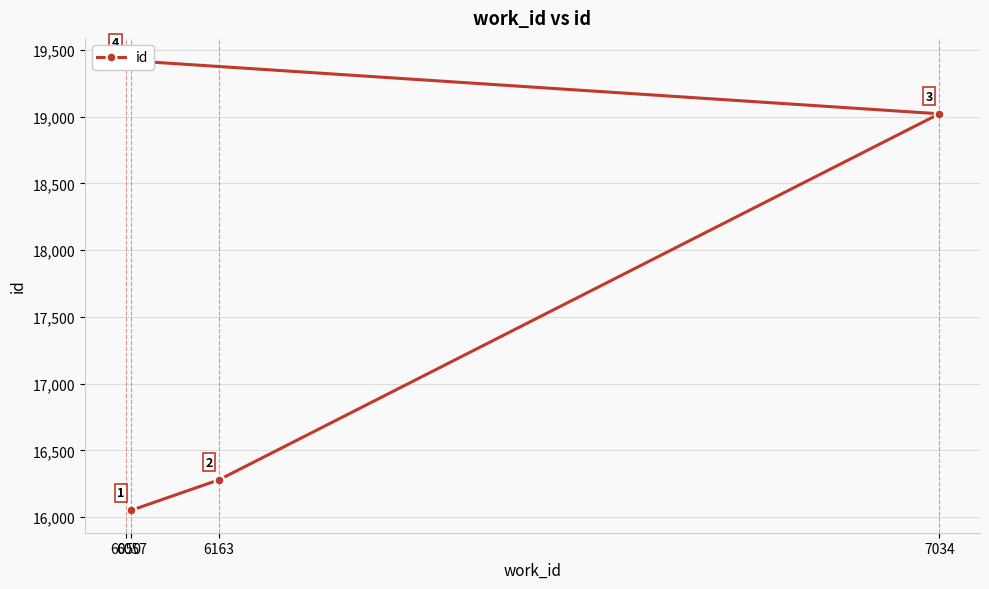

Reading left to right, list all the values displayed in this chart.

16052	16280	19021	19421